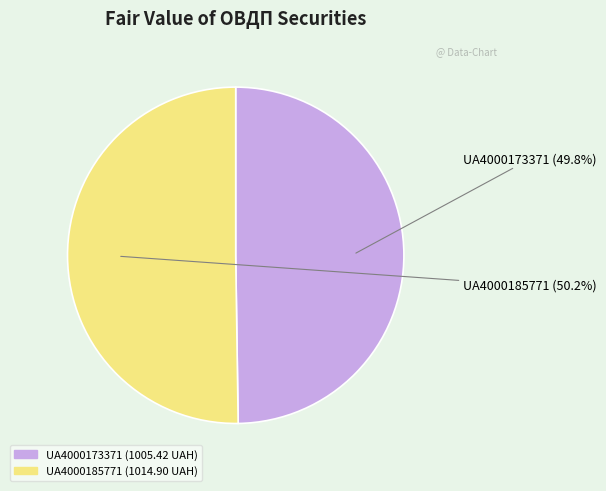

Is there any slice that represents more than half of the pie?

Yes